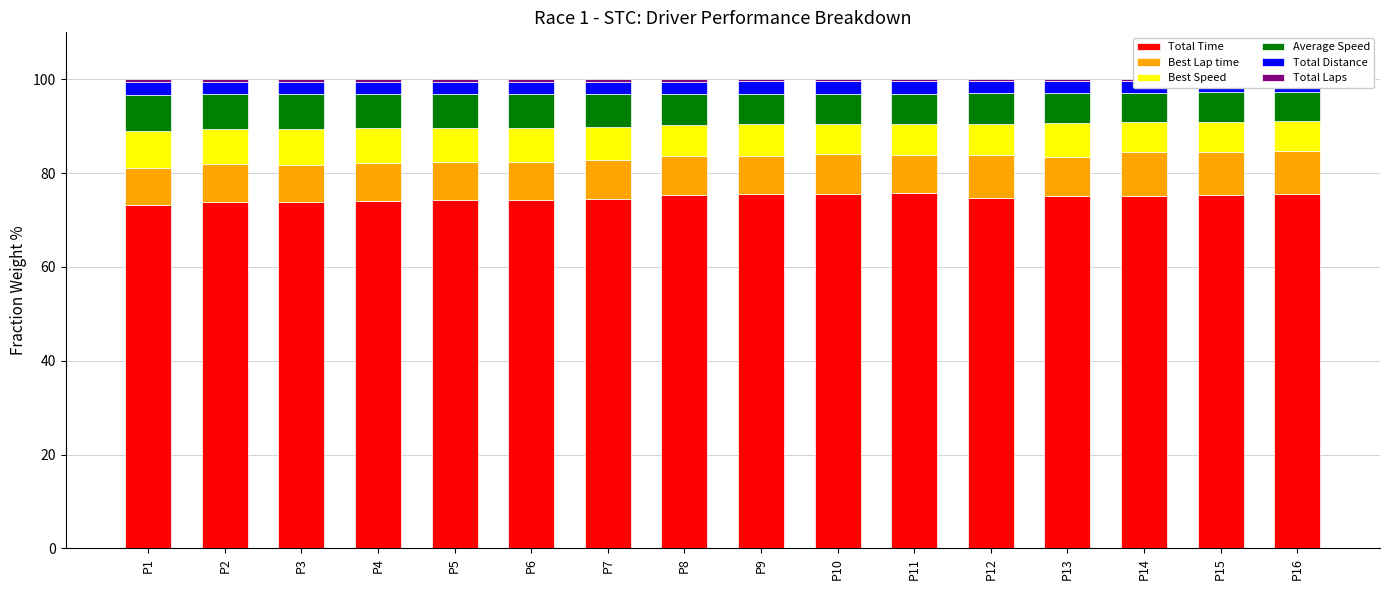

Which category has the highest value in the Best Lap time series?

P14